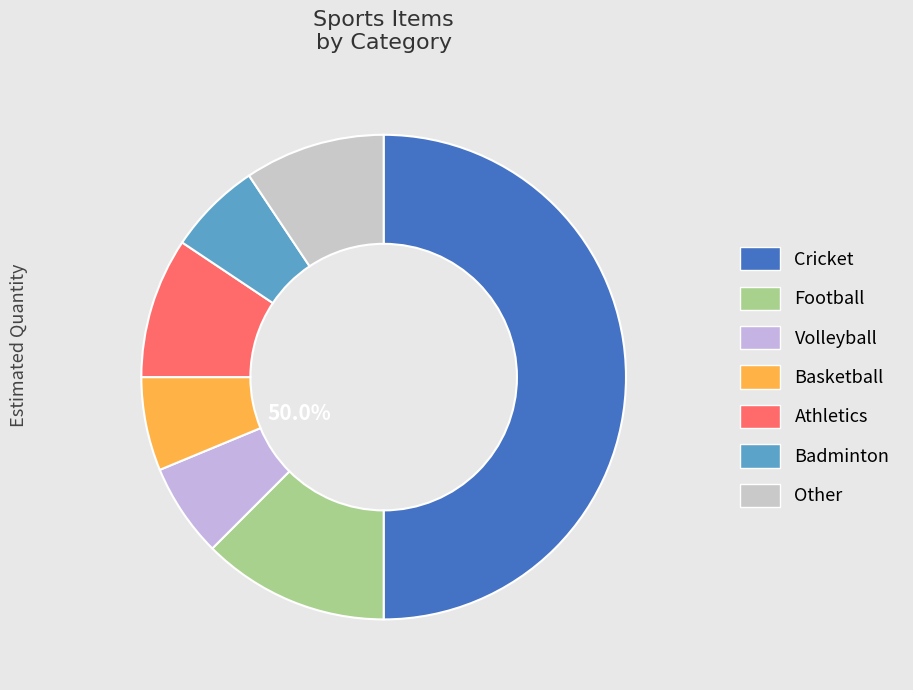

To the nearest percent, what is the difference between the largest and smallest slice percentages?

44%